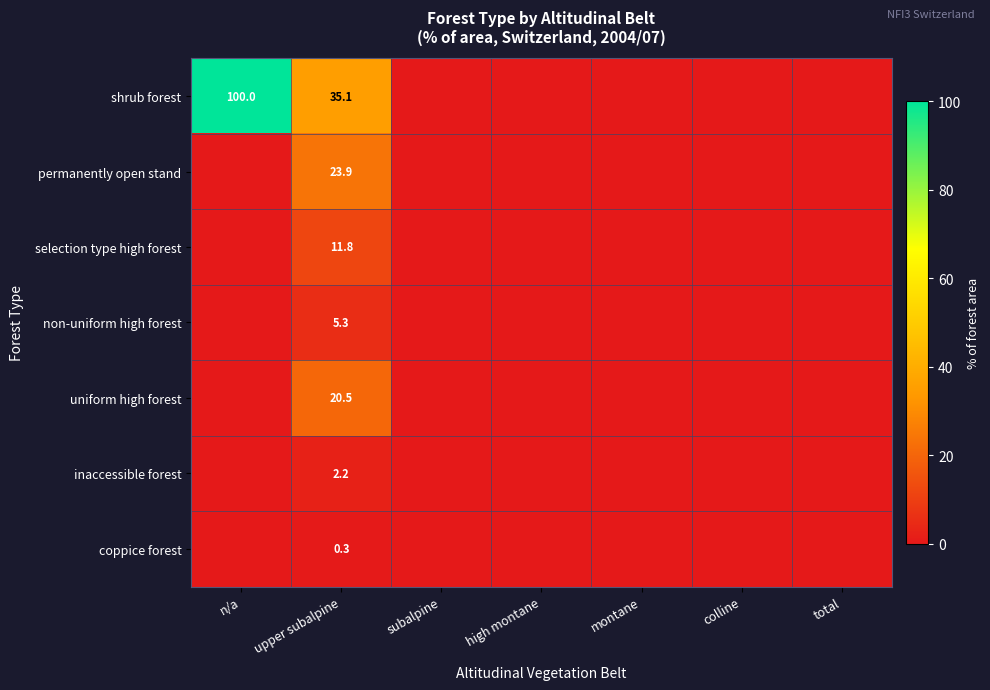

At which category is the sum across all series the highest?

n/a